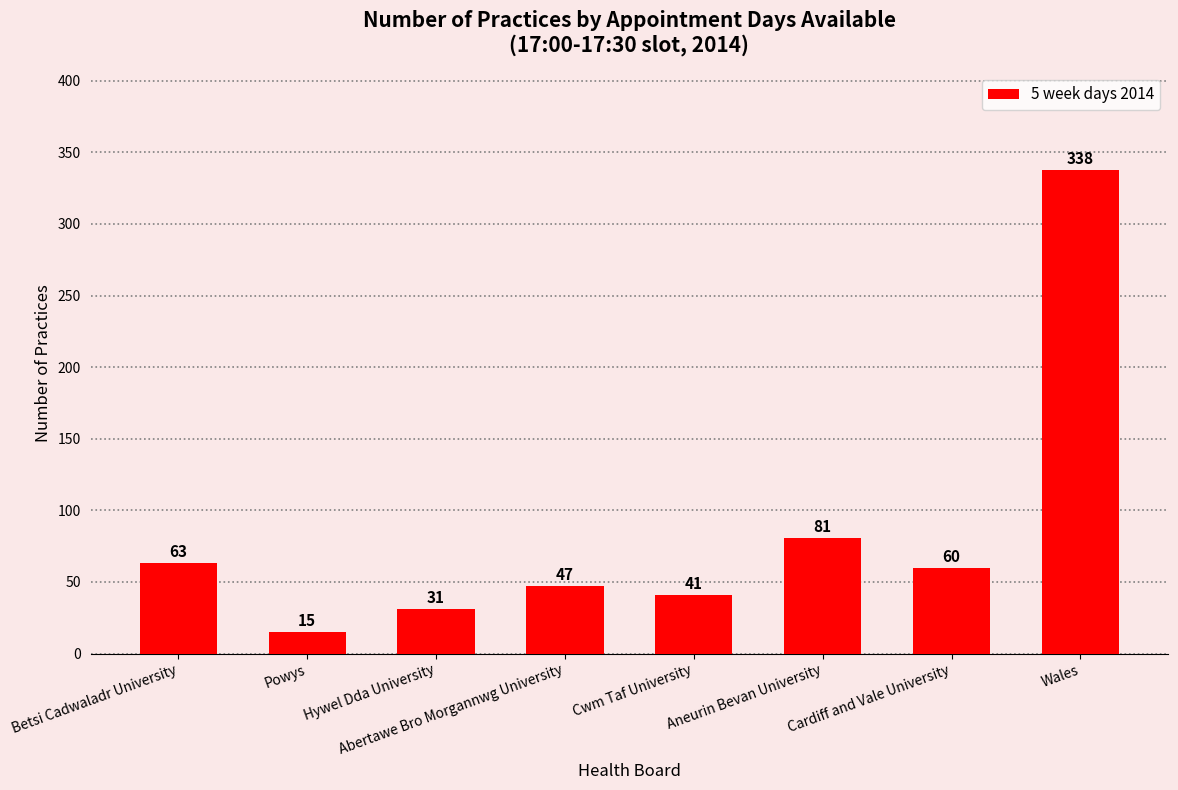

At which label is the value closest to 176?

Aneurin Bevan University